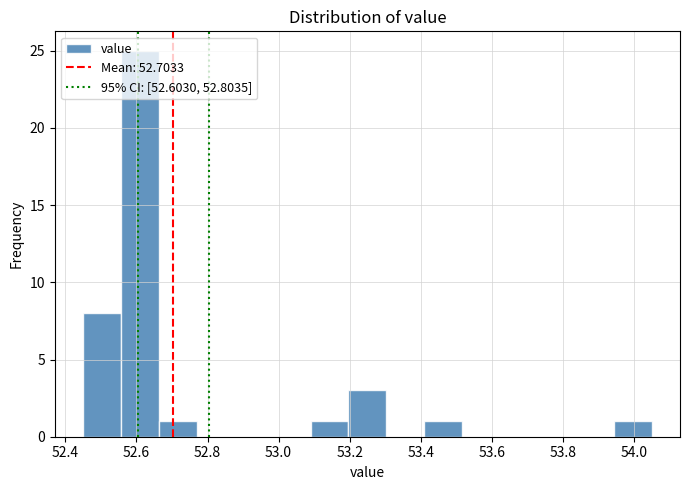

Reading left to right, transcribe this chart: for each bar, give the range it covers on the x-axis and its height. Neither the bar edges nor the heights are printed on the chart, so give them approximately, as read against the axes.

52.46 to 52.56: 8
52.56 to 52.66: 25
52.66 to 52.78: 1
52.78 to 52.88: 0
52.88 to 52.98: 0
52.98 to 53.10: 0
53.10 to 53.20: 1
53.20 to 53.30: 3
53.30 to 53.42: 0
53.42 to 53.52: 1
53.52 to 53.62: 0
53.62 to 53.74: 0
53.74 to 53.84: 0
53.84 to 53.94: 0
53.94 to 54.06: 1